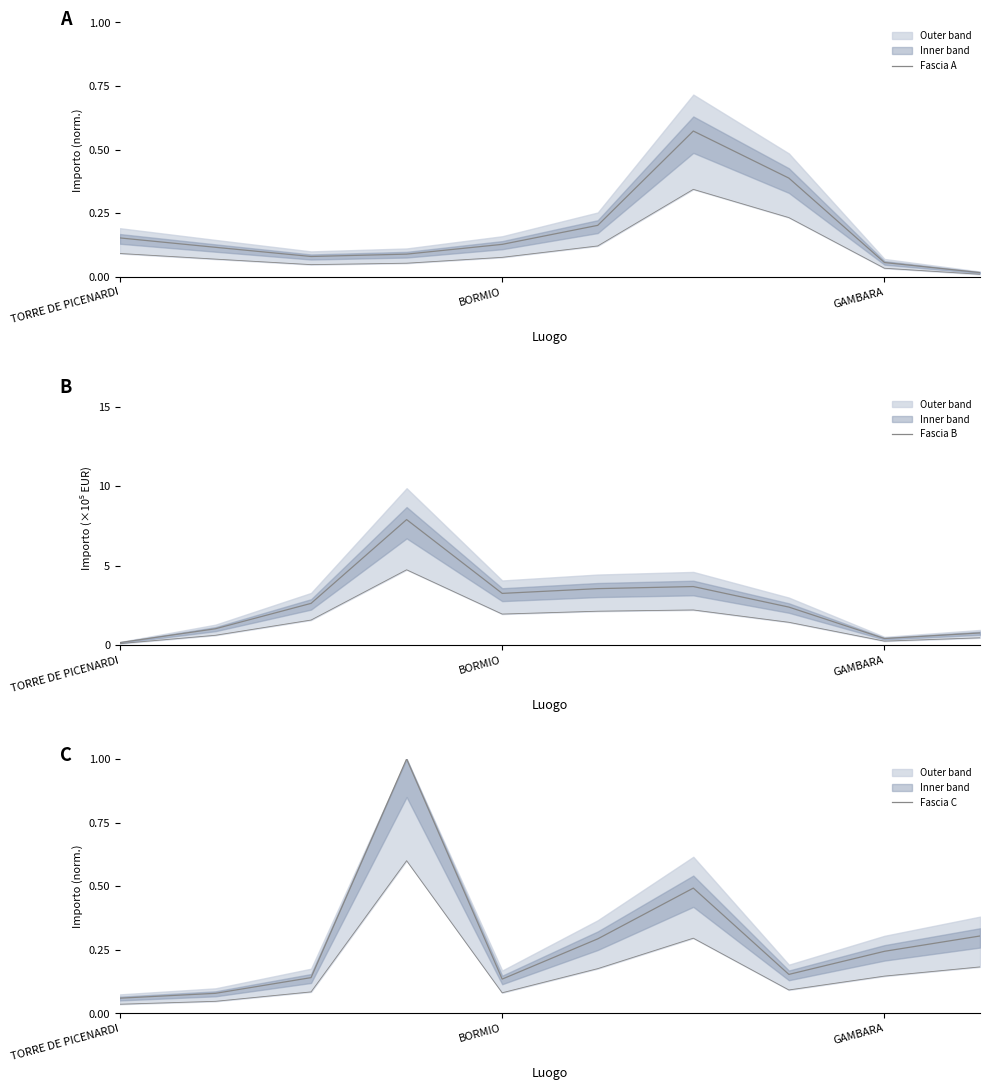

What is the sum of all Fascia A values?

1.8